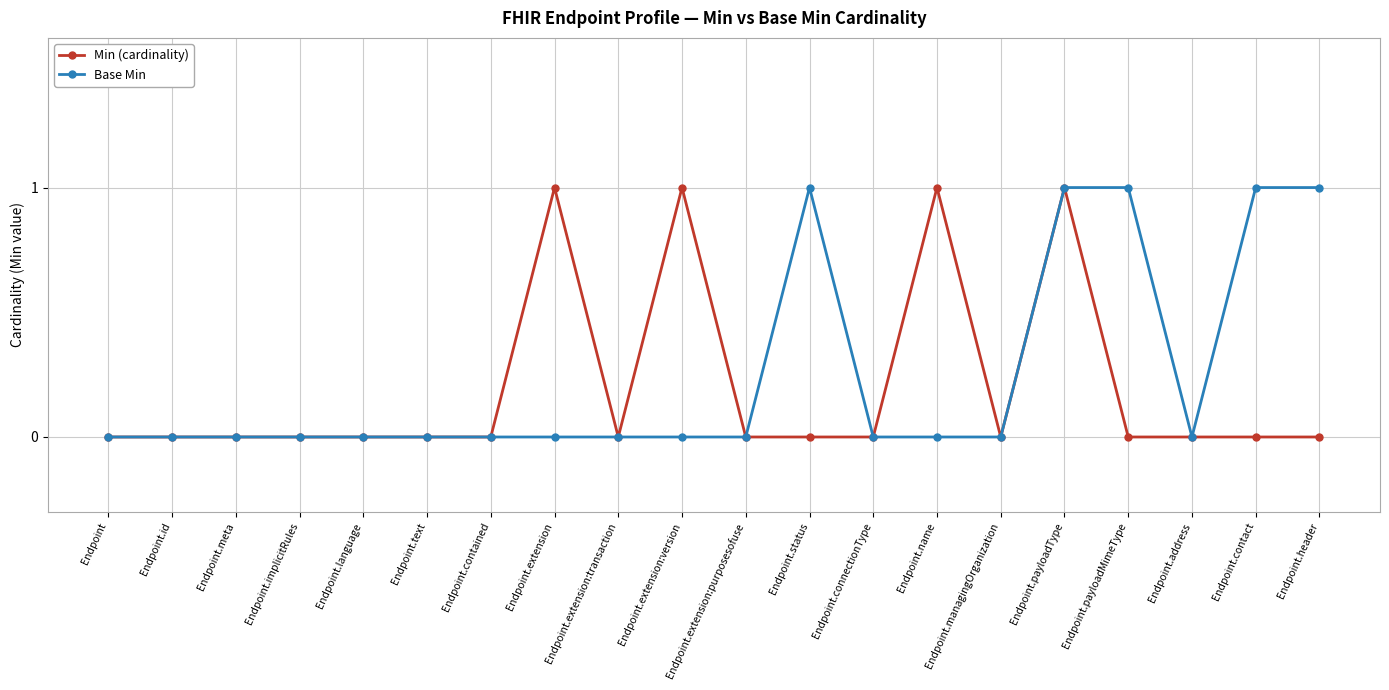

The value of Min (cardinality) at Endpoint.address is 0. True or false?

True